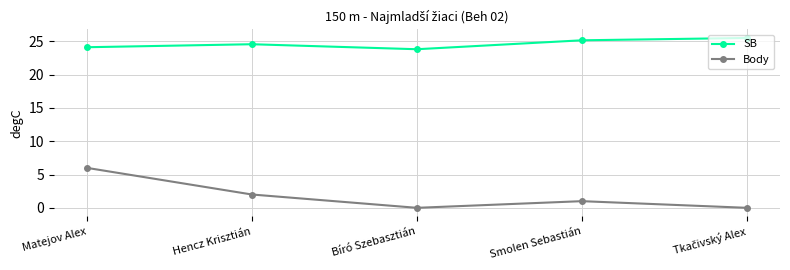

What are all the series names shown in the legend?

SB, Body